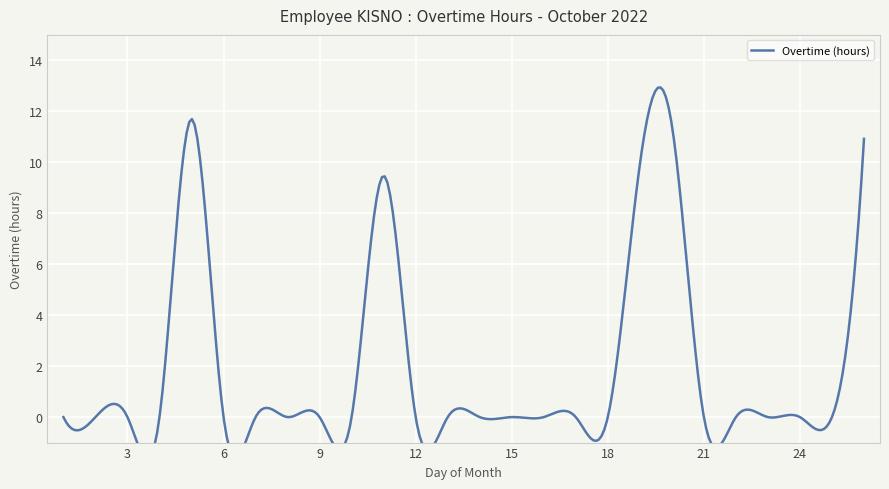

Reading left to right, what are all the values shown in this chart?

0.0	0.0	0.0	0.0	11.7	0.0	0.0	0.0	0.0	0.0	9.5	0.0	0.0	0.0	0.0	0.0	0.0	0.0	9.9	11.5	0.0	0.0	0.0	0.0	0.0	10.9